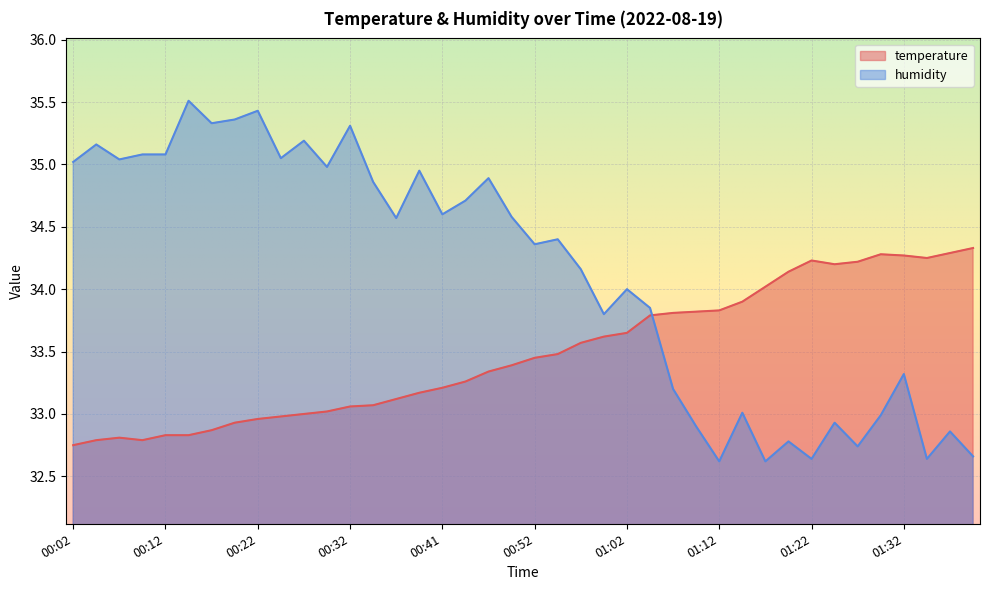

Where is temperature nearest to the value 33?

00:27